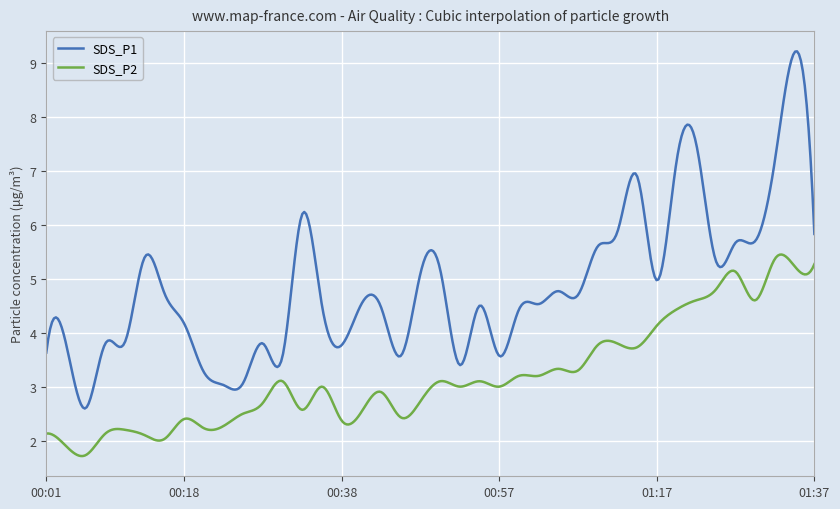

Which series has the widest spread of values?

SDS_P1